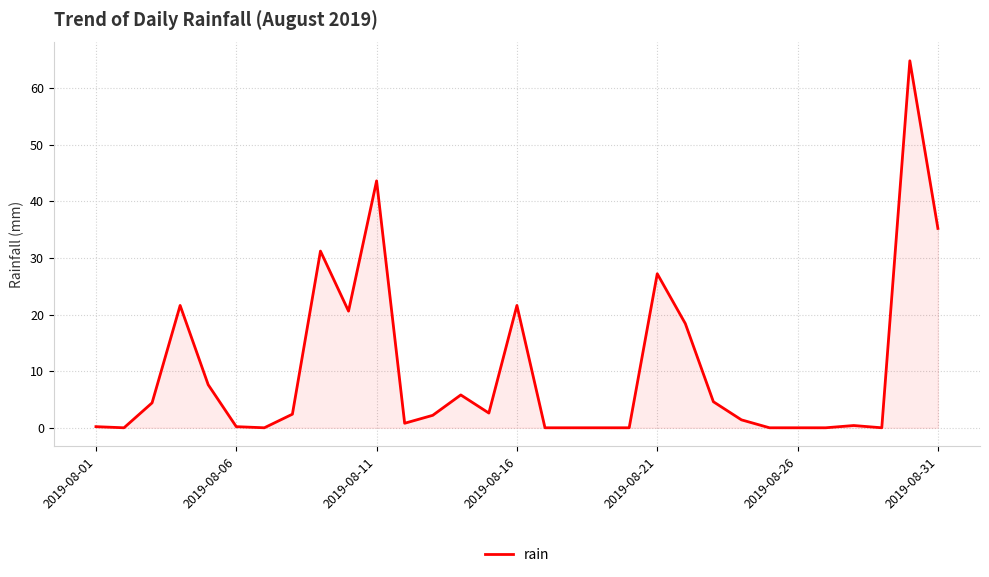

What is the greatest value displayed?

64.8